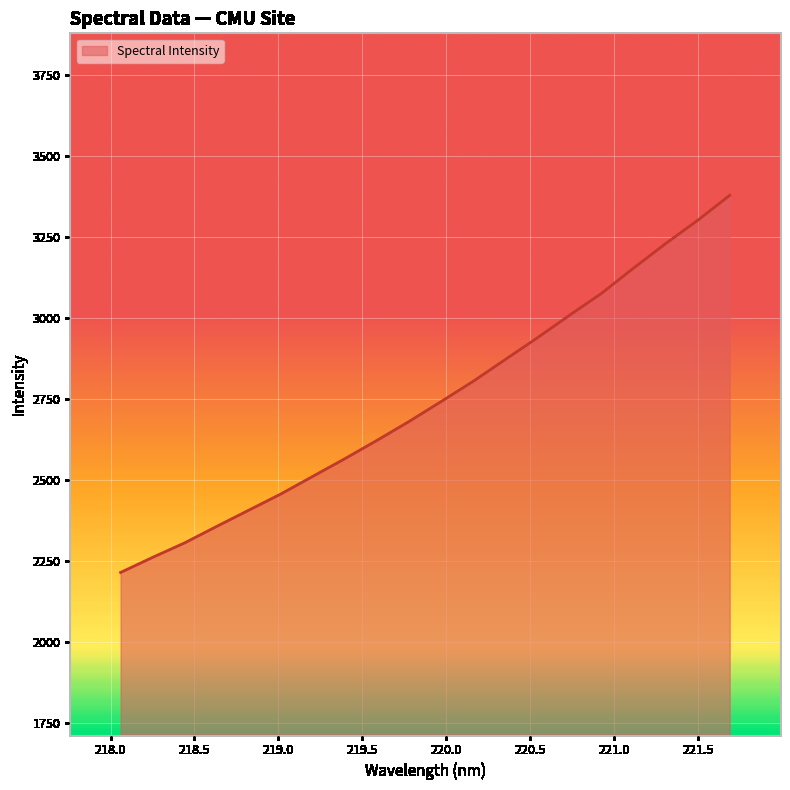

What is the smallest value displayed?

2213.6